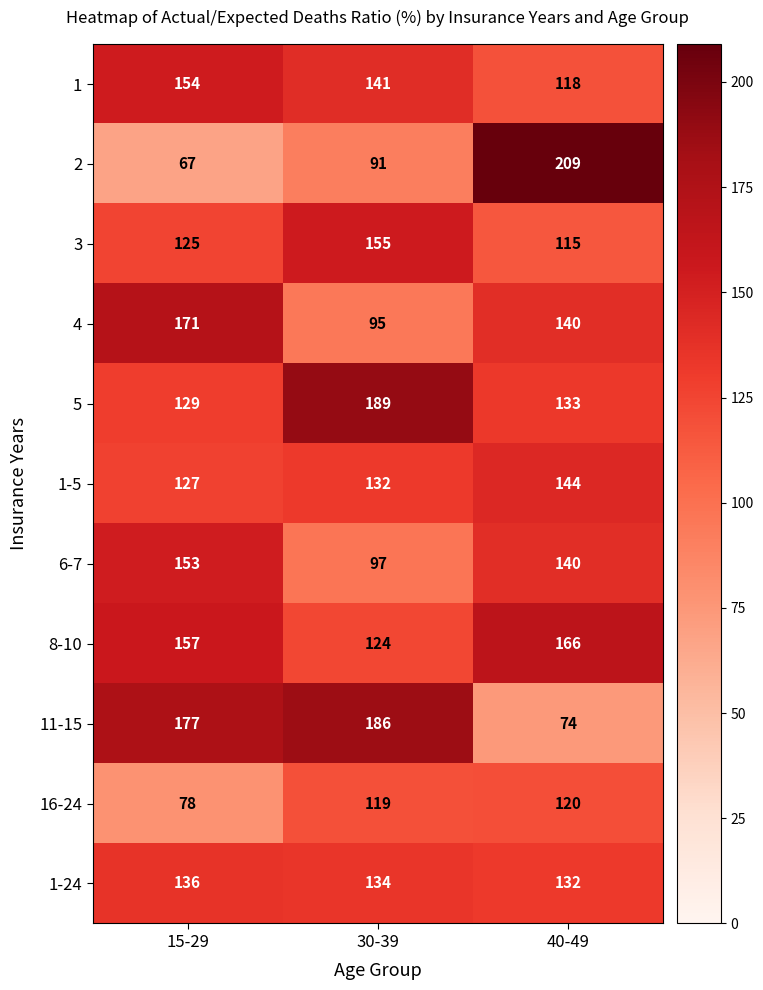

Which series has the largest total across all categories?

5